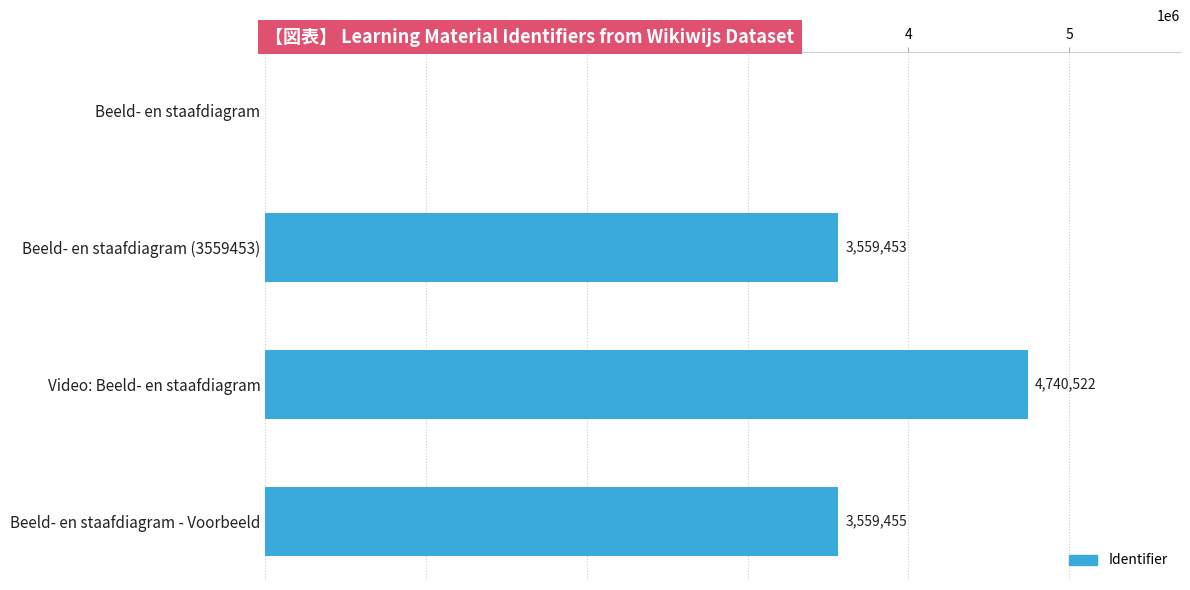

Reading bottom to top, what are all the values shown in this chart?

Beeld- en staafdiagram - Voorbeeld=3559455	Video: Beeld- en staafdiagram=4740522	Beeld- en staafdiagram (3559453)=3559453	Beeld- en staafdiagram=0